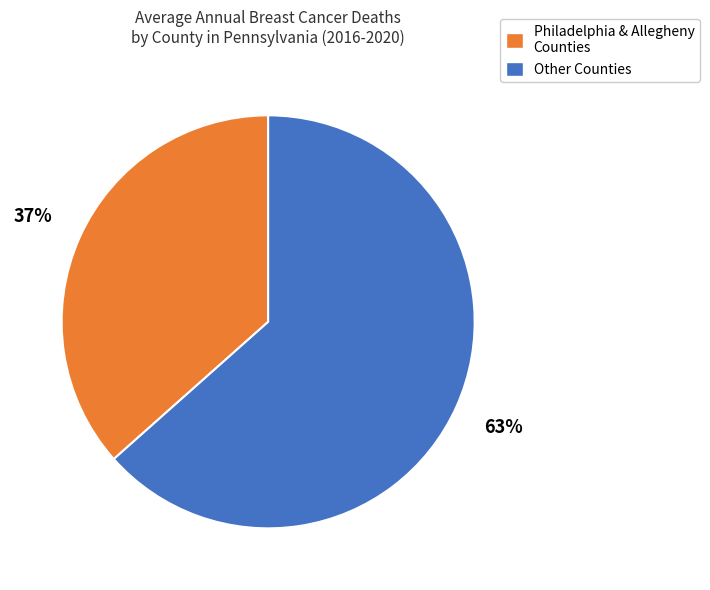

To the nearest percent, what is the average slice percentage?

50%